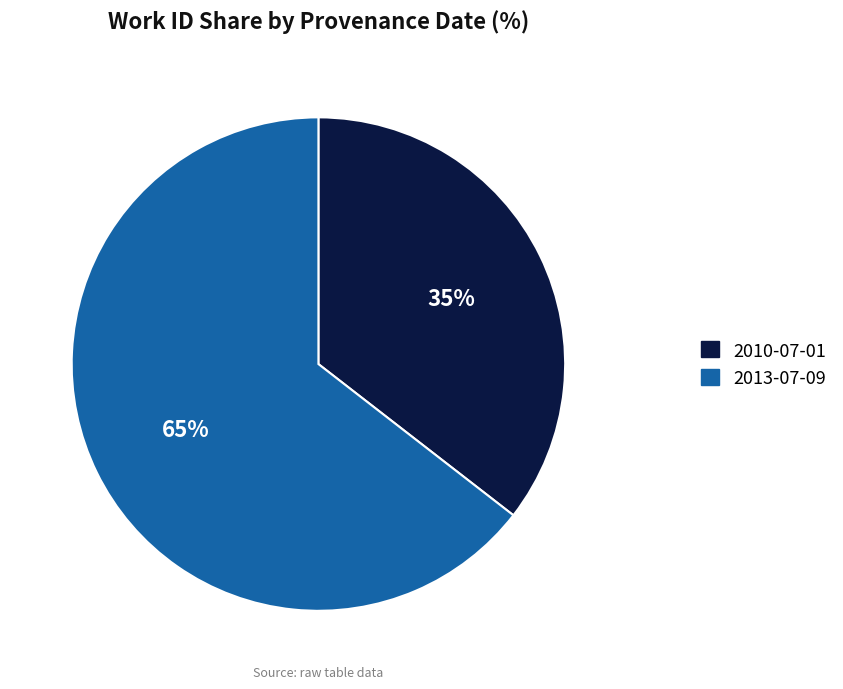

Is it true that 2010-07-01 is 35% of the pie?

True